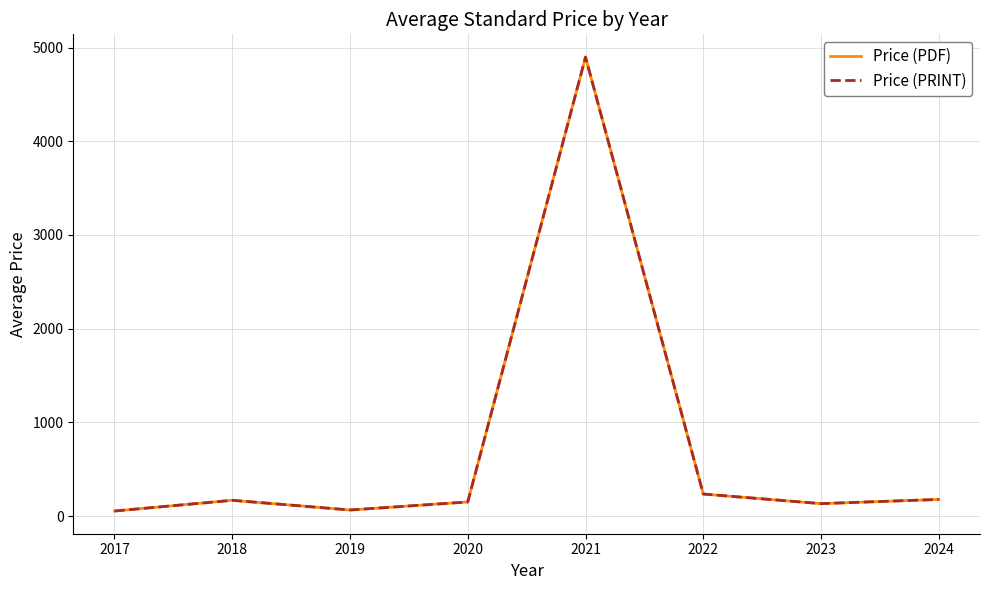

How many lines are shown in the chart?

2